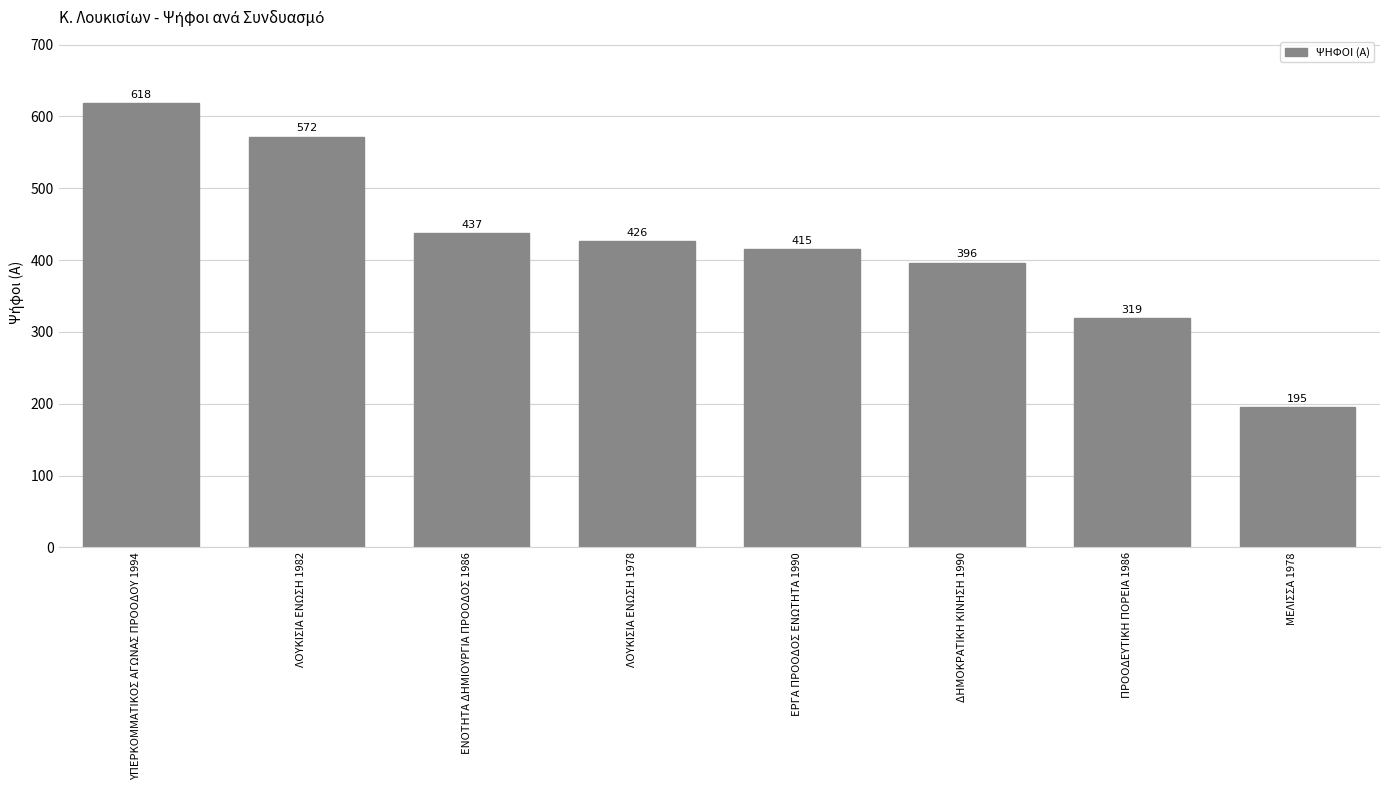

What is the label of the 3rd bar from the right?

ΔΗΜΟΚΡΑΤΙΚΗ ΚΙΝΗΣΗ 1990